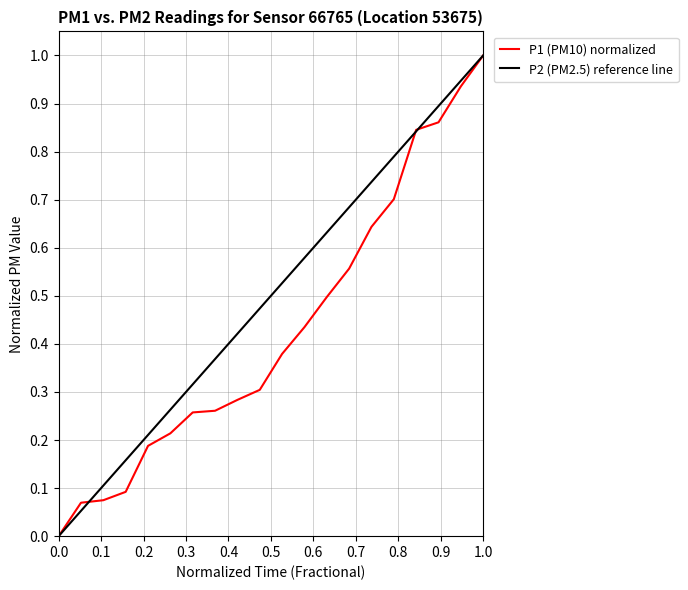

What is the greatest value displayed?

1.0